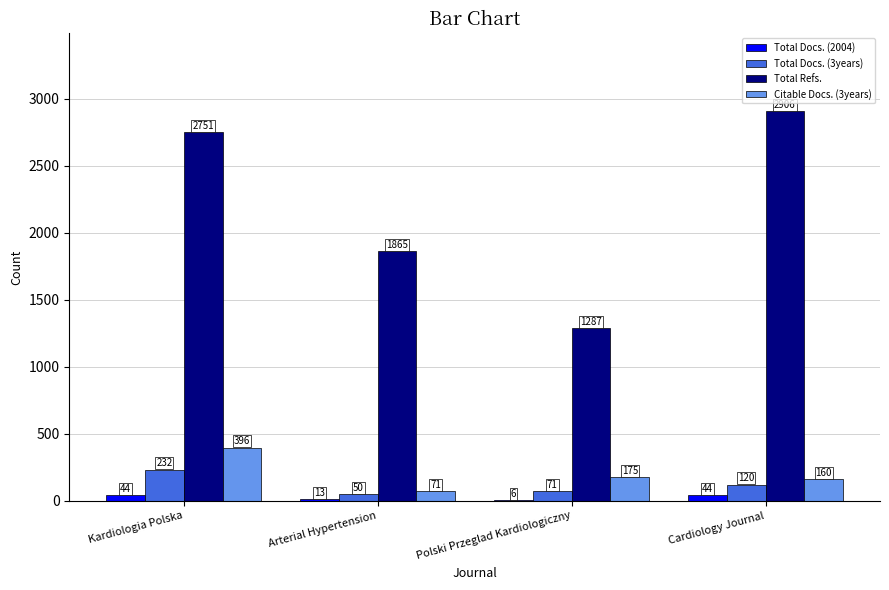

What is the sum of the Total Docs. (2004) values at Cardiology Journal and Polski Przeglad Kardiologiczny?

50